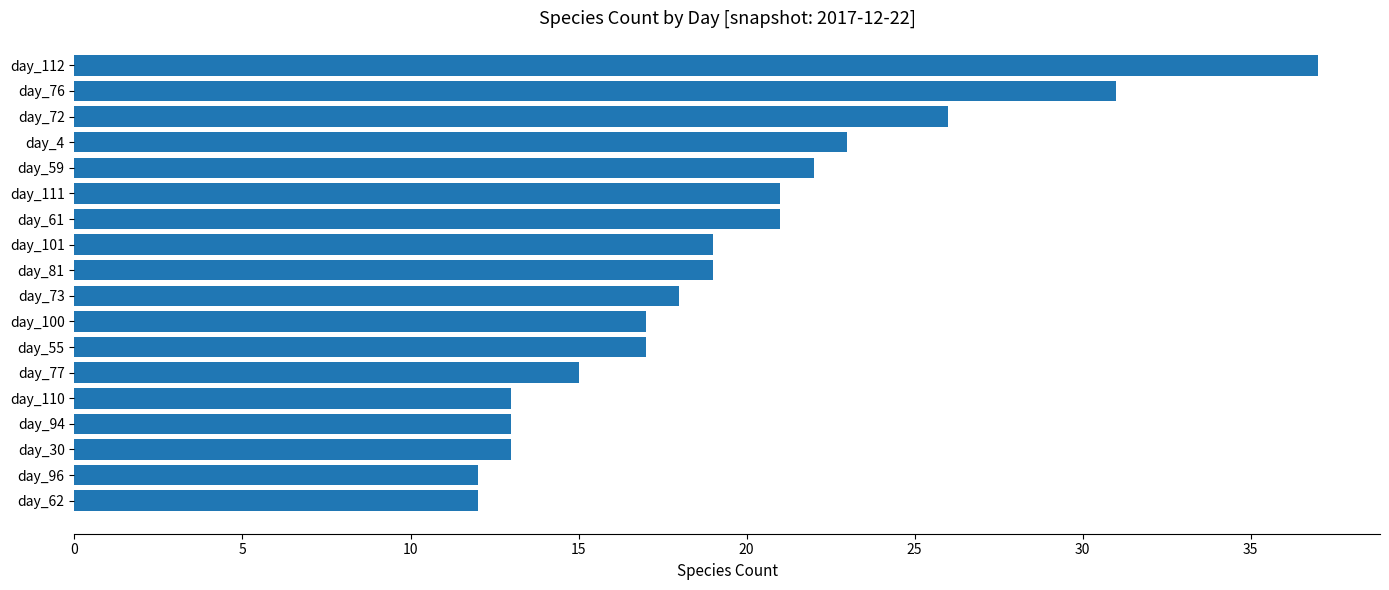

What is the smallest value displayed?

12